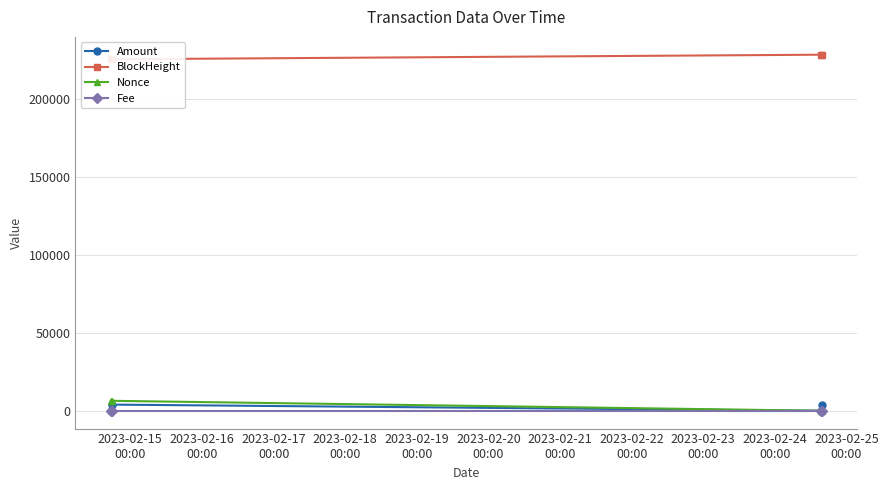

Reading left to right, what are all the values shown in this chart?

Amount: 58.4	3961.5	1.0	4017.9
BlockHeight: 225377.0	225380.0	228319.0	228320.0
Nonce: 6394.0	6397.0	0.0	1.0
Fee: 0.1	0.1	0.0	0.0